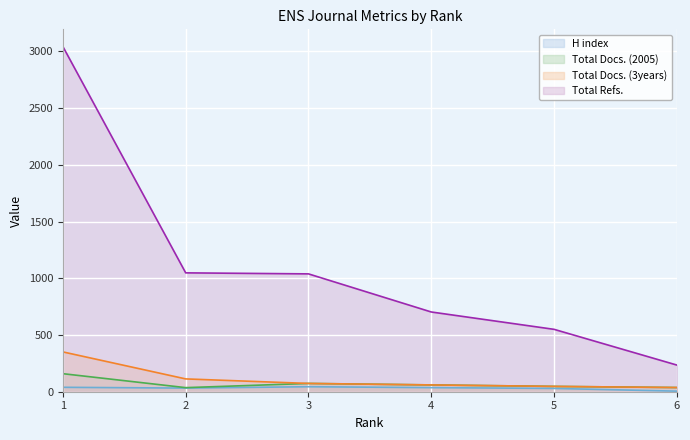

The Total Docs. (3years) series shows 47 at 5. True or false?

True